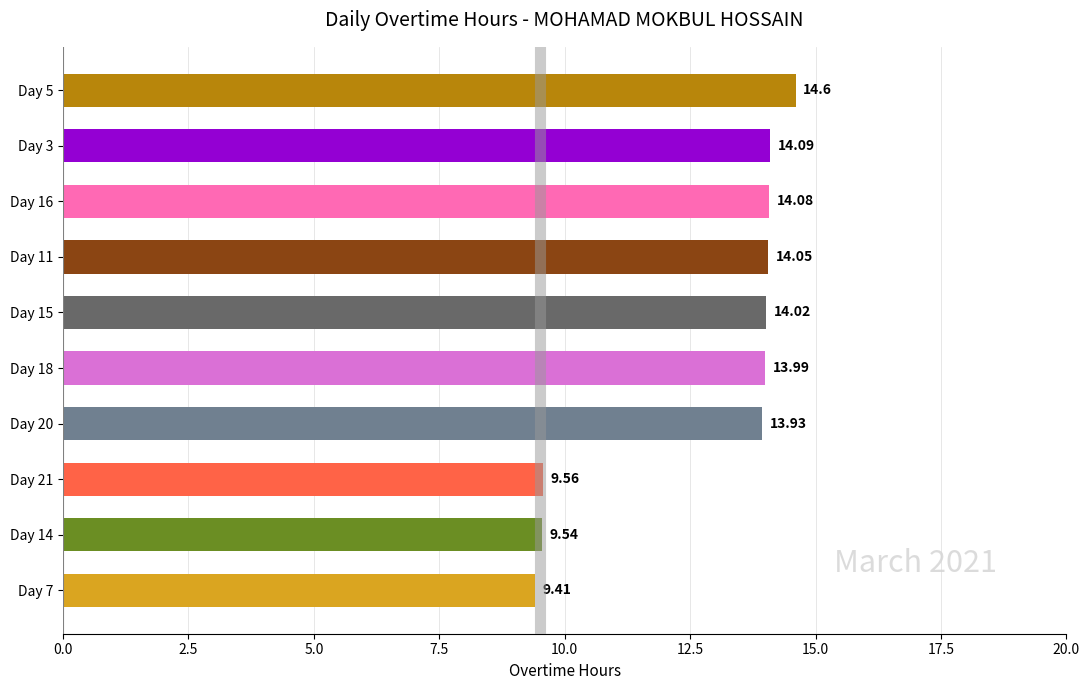

What is the average value?

12.7